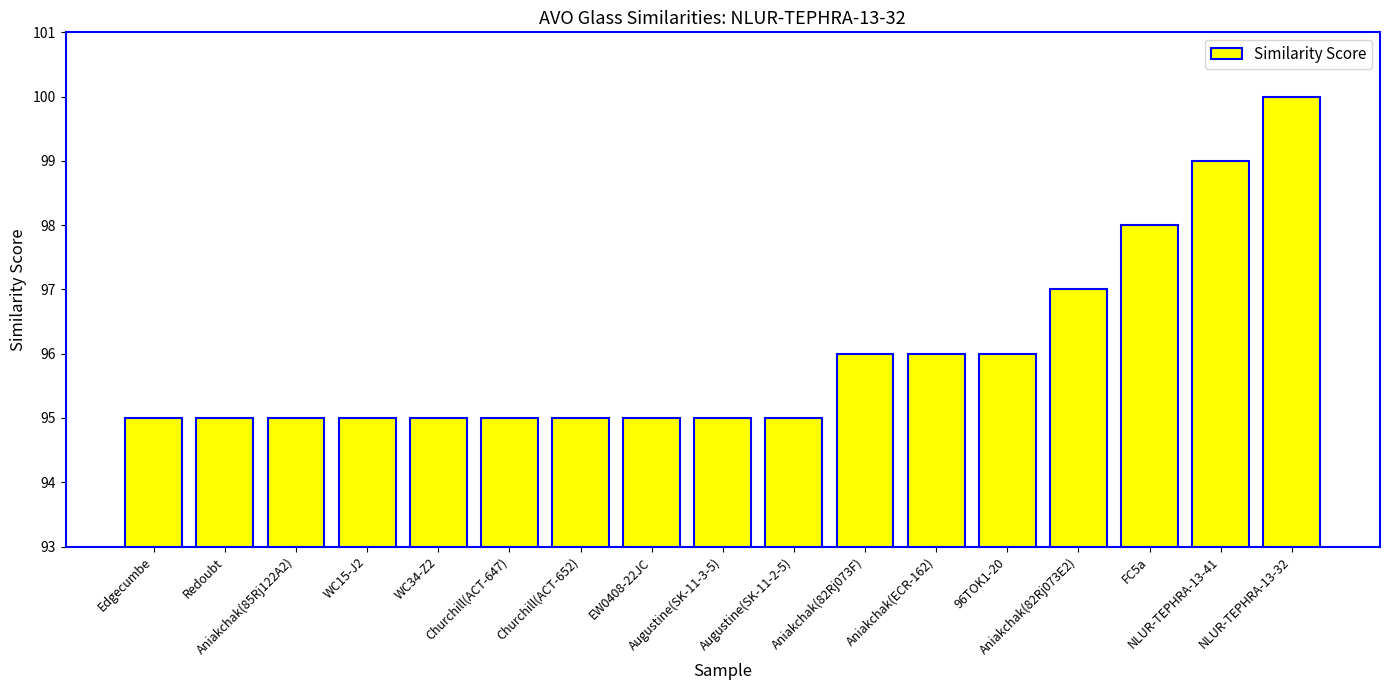

What is the minimum value shown in the chart?

95